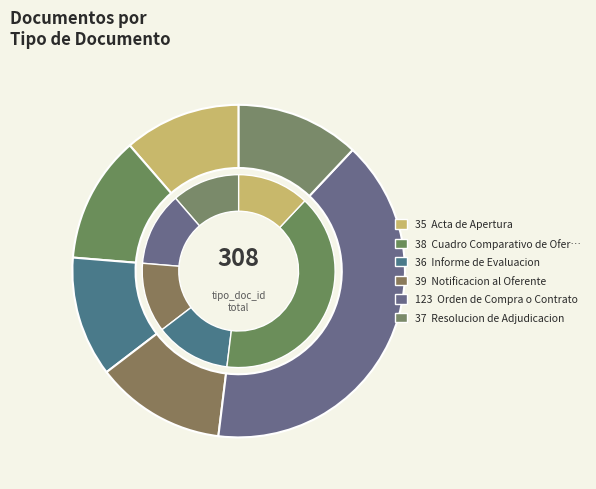

How many segments does this pie chart have?

6